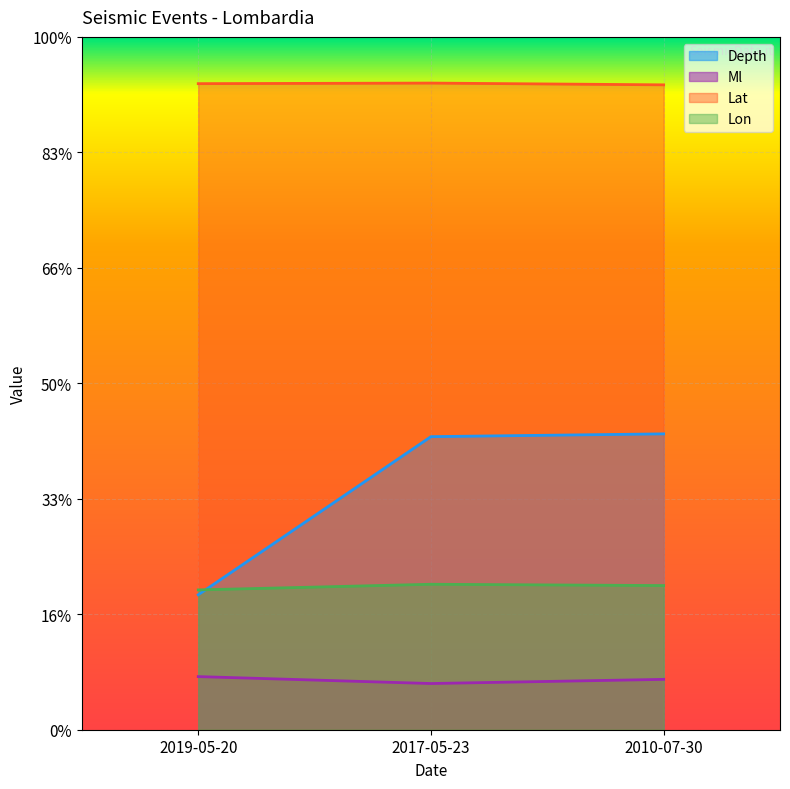

Read the Depth value at 2017-05-23.

12.7